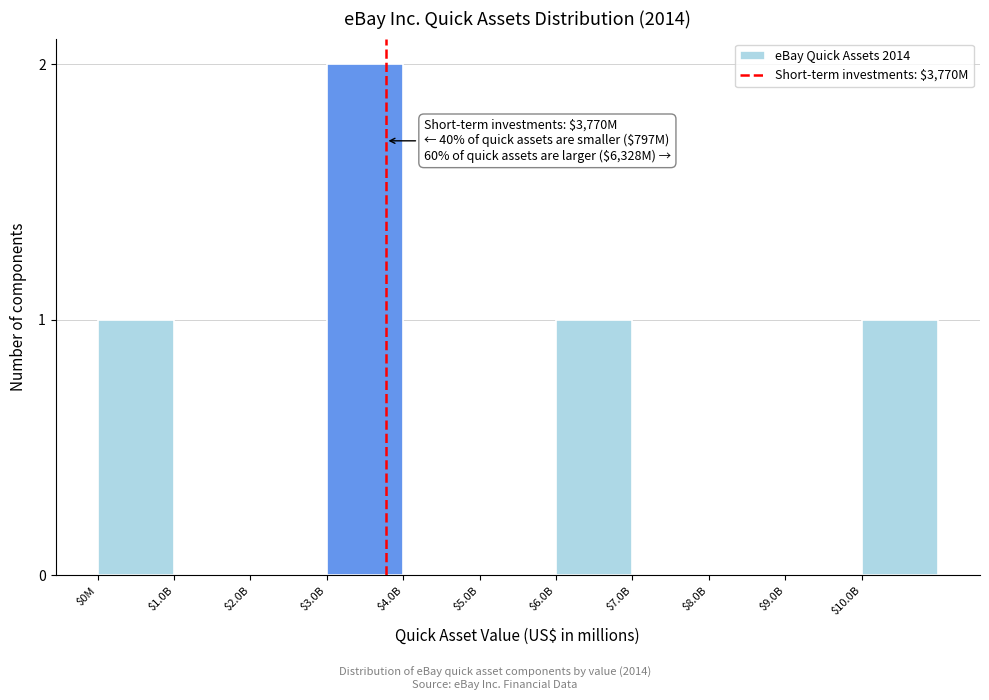

Which category has the highest value across all series?

$3.0B